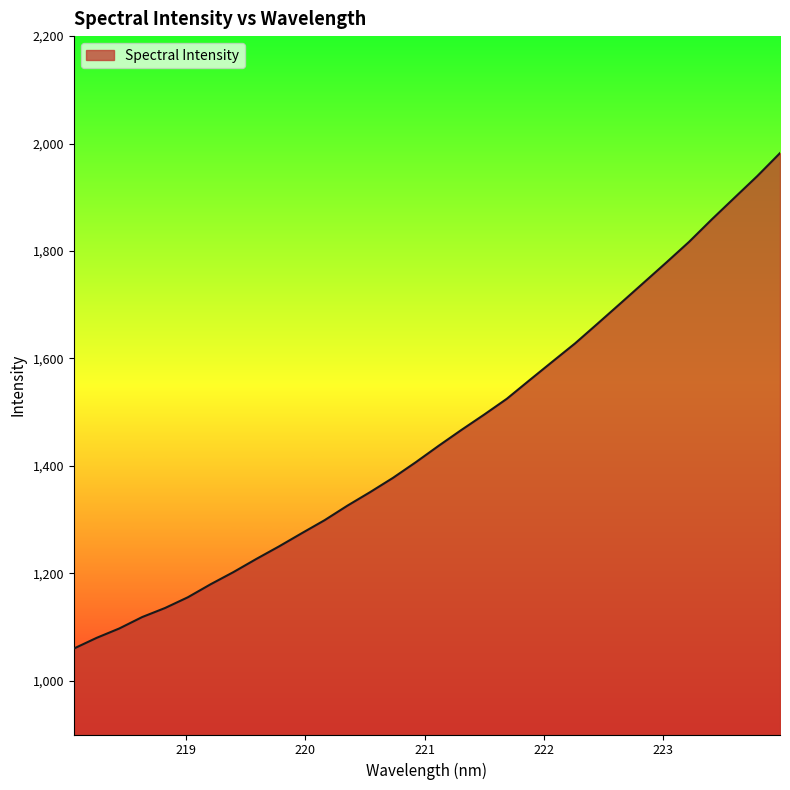

What is the maximum value shown in the chart?

1982.2